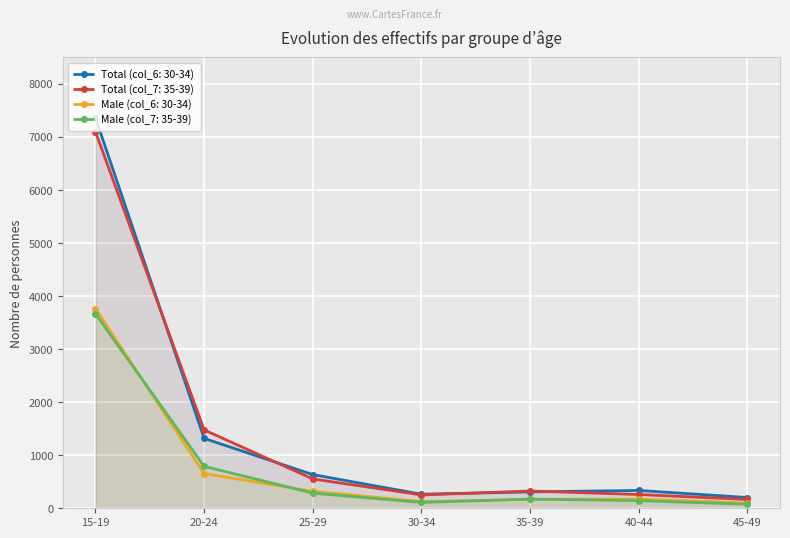

True or false: Total (col_6: 30-34) and Male (col_7: 35-39) cross at least once.

False